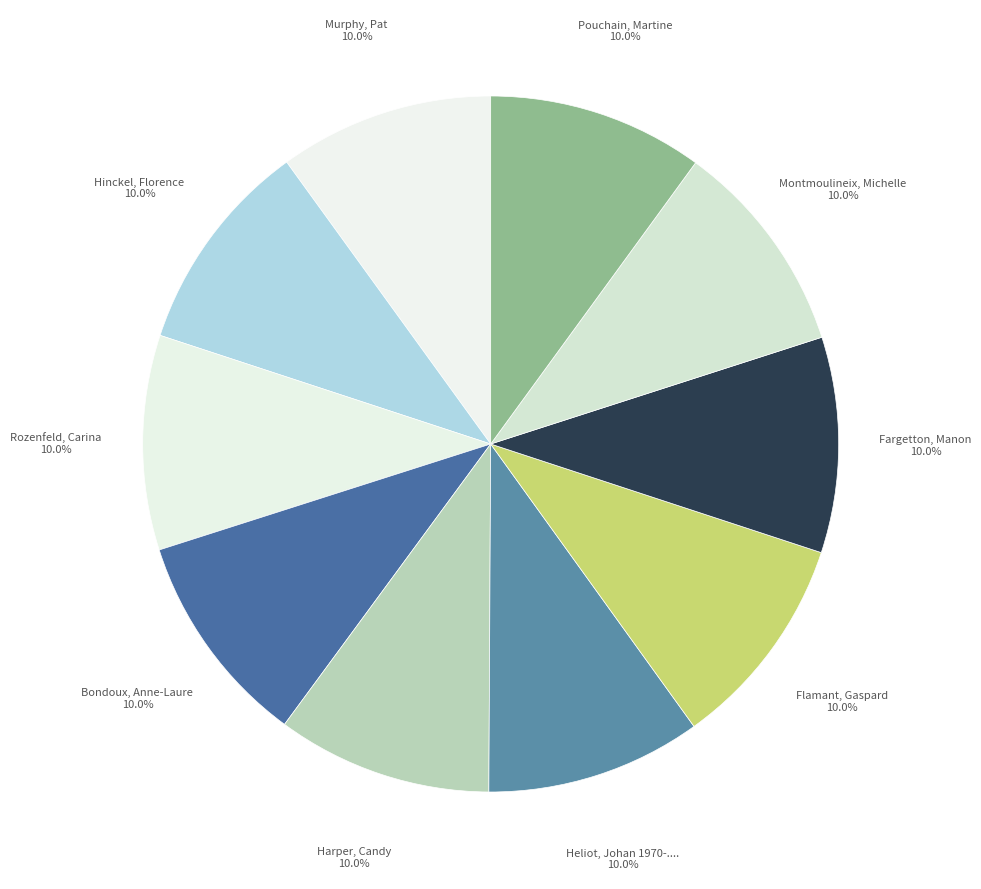

Is there a majority slice in this chart?

No